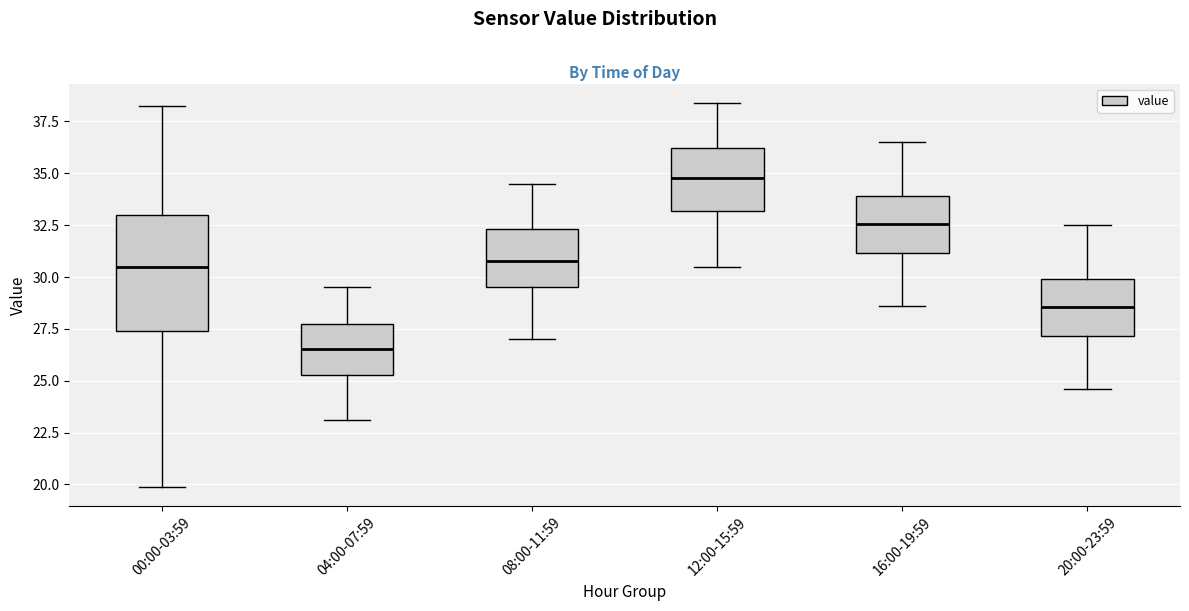

Reading left to right, read every box against the y-axis: the position of its median line, the range the box covers, and the ends of its whiskers. The values are not printed on the chart, so give them approximately, as read against the axis.

00:00-03:59: median 30.5, box 27.5 to 33.0, whiskers 20.0 to 38.5
04:00-07:59: median 26.5, box 25.5 to 28.0, whiskers 23.0 to 29.5
08:00-11:59: median 31.0, box 29.5 to 32.5, whiskers 27.0 to 34.5
12:00-15:59: median 35.0, box 33.0 to 36.0, whiskers 30.5 to 38.5
16:00-19:59: median 32.5, box 31.0 to 34.0, whiskers 28.5 to 36.5
20:00-23:59: median 28.5, box 27.0 to 30.0, whiskers 24.5 to 32.5